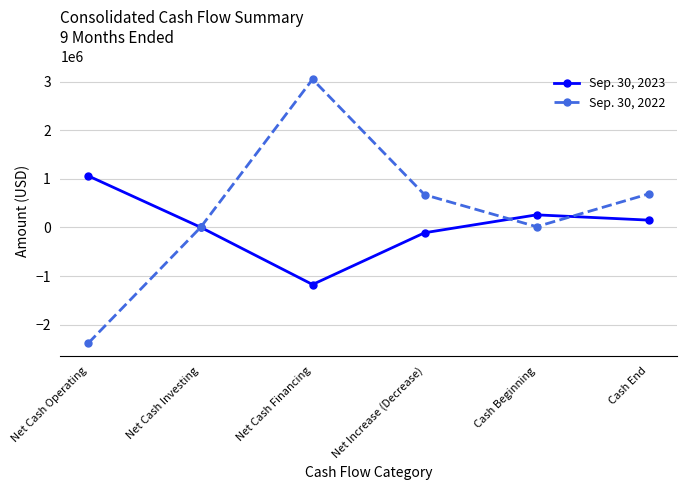

Which category has the highest value across all series?

Net Cash Financing